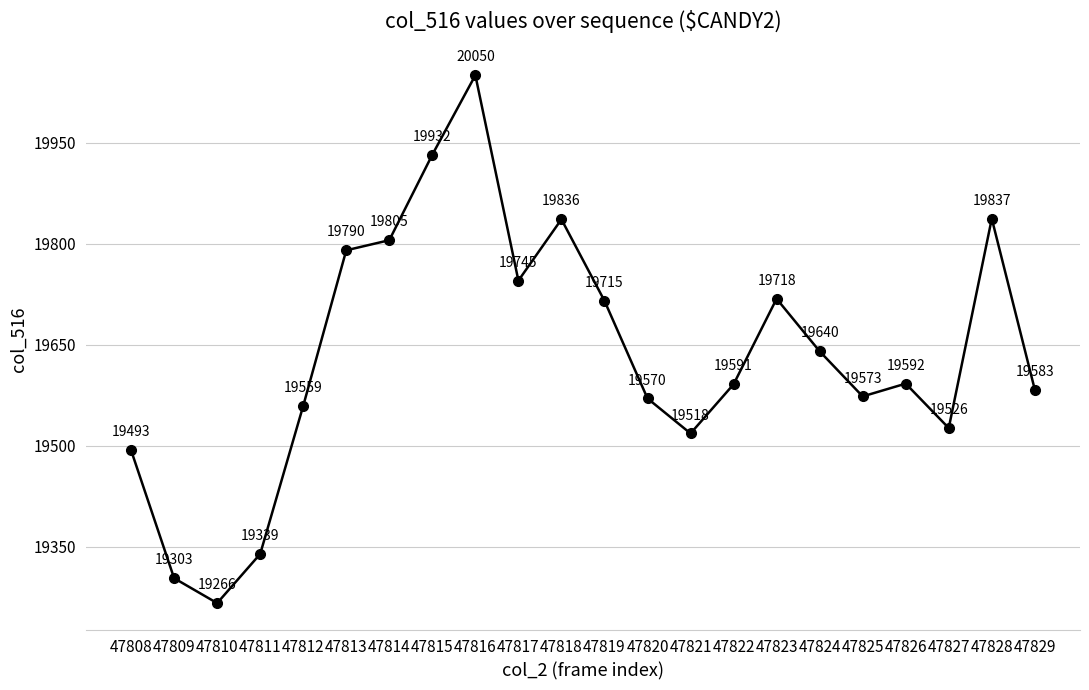

List the labels in order of value, largest first.

47816, 47815, 47828, 47818, 47814, 47813, 47817, 47823, 47819, 47824, 47826, 47822, 47829, 47825, 47820, 47812, 47827, 47821, 47808, 47811, 47809, 47810